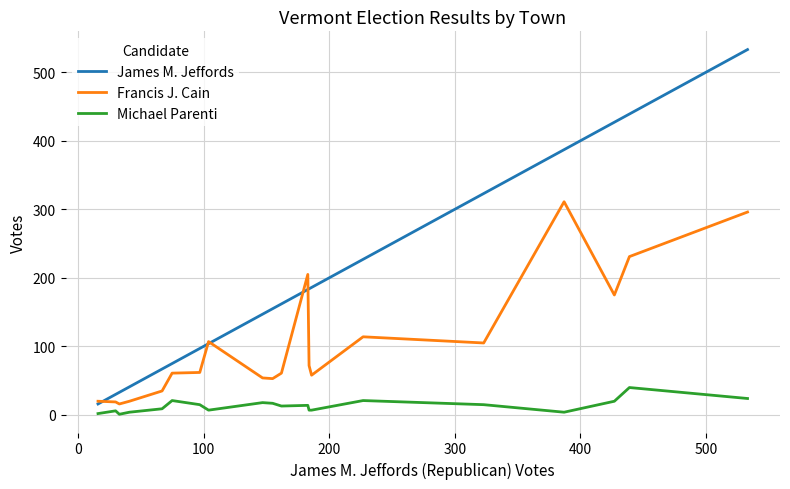

List the series in order of their peak value, highest first.

James M. Jeffords, Francis J. Cain, Michael Parenti